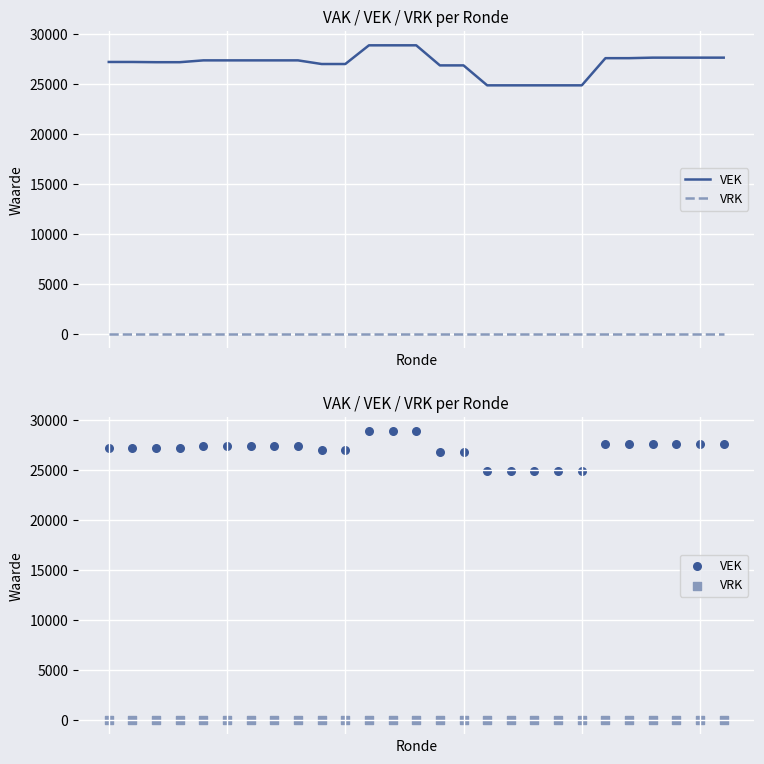

Which series reaches the minimum Y coordinate?

VRK